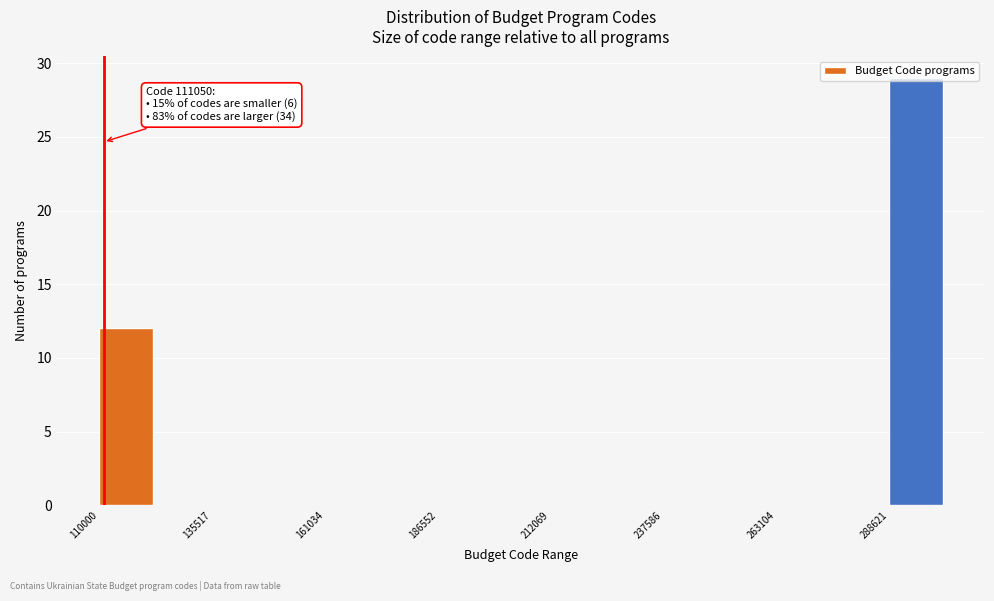

Read against the x-axis, roughly where is the centre of the tallest bar?

295000